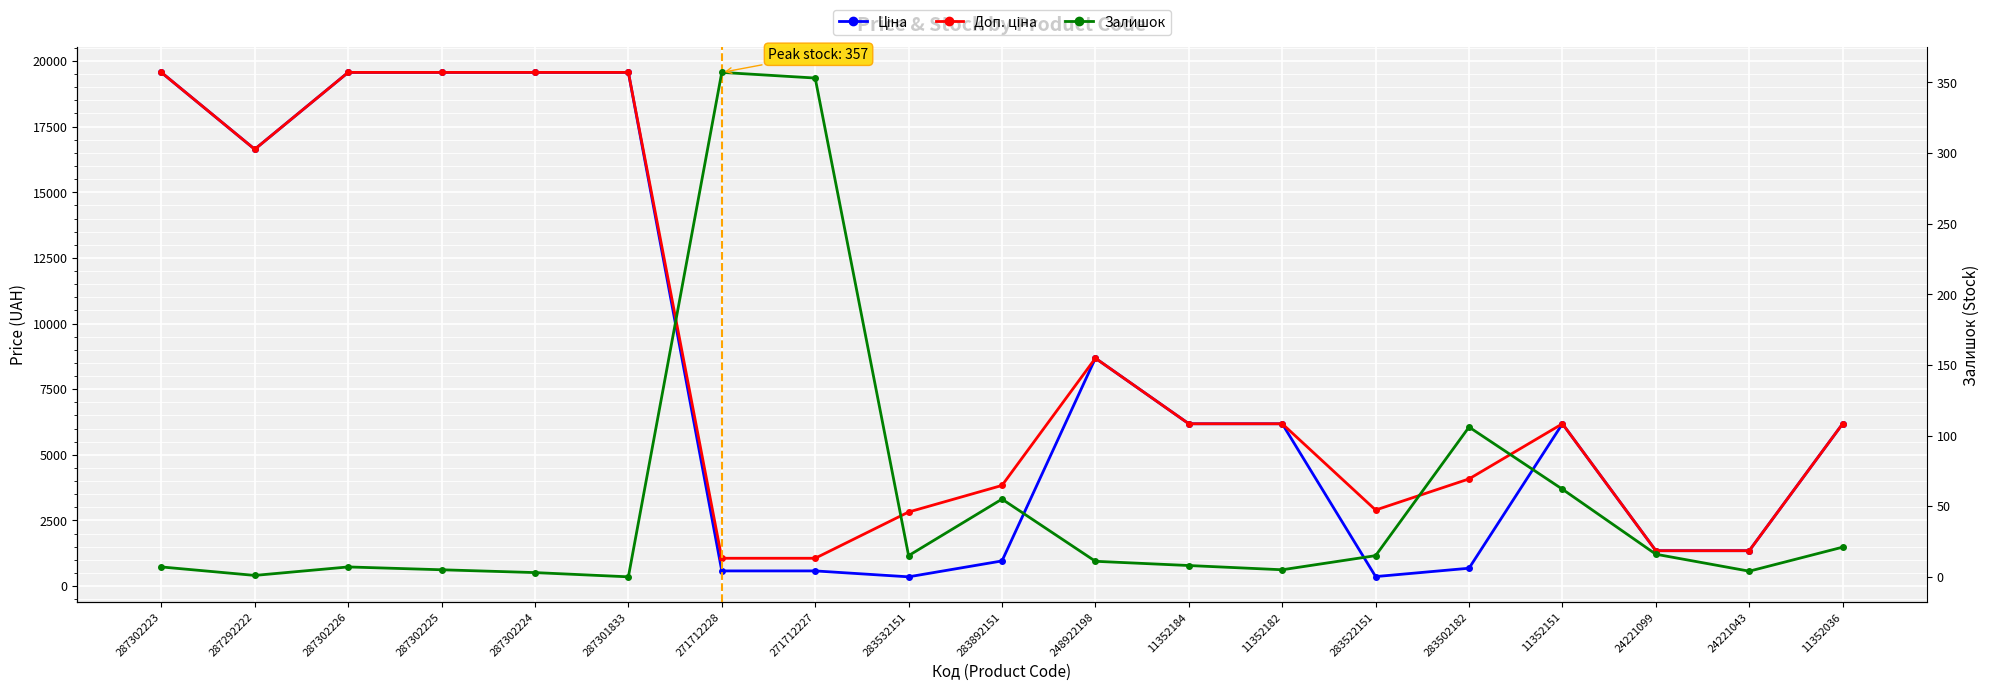

How many interior local valleys does the Ціна series have?

3